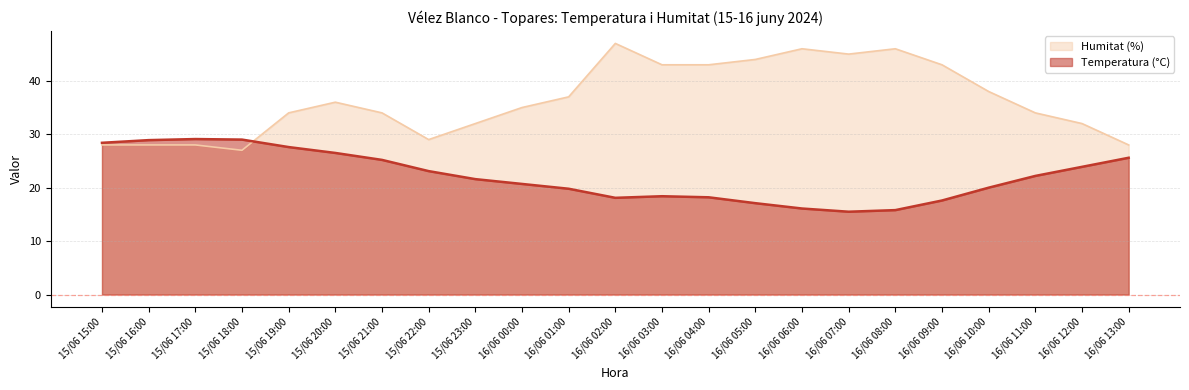

Where is the first local minimum for Humitat (%)?

15/06 18:00